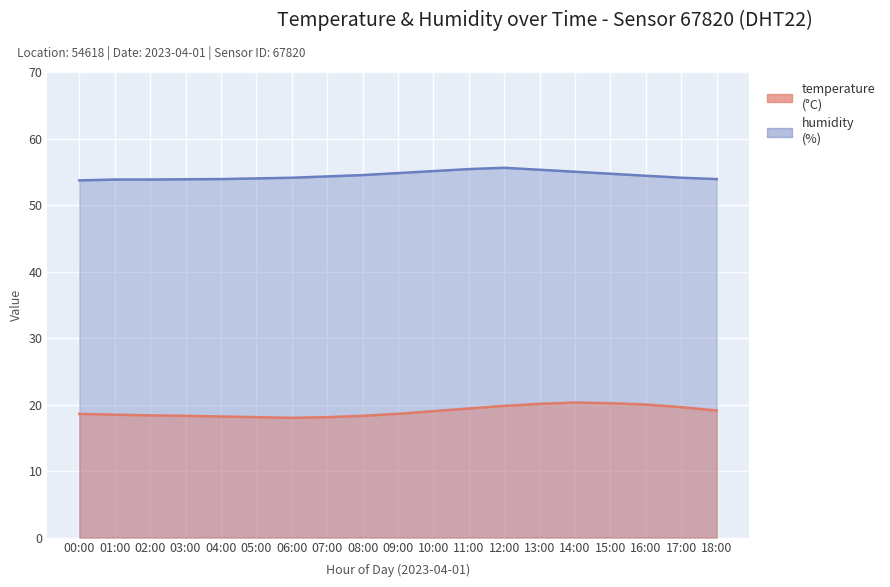

What is the label of the 3rd point from the left?

02:00